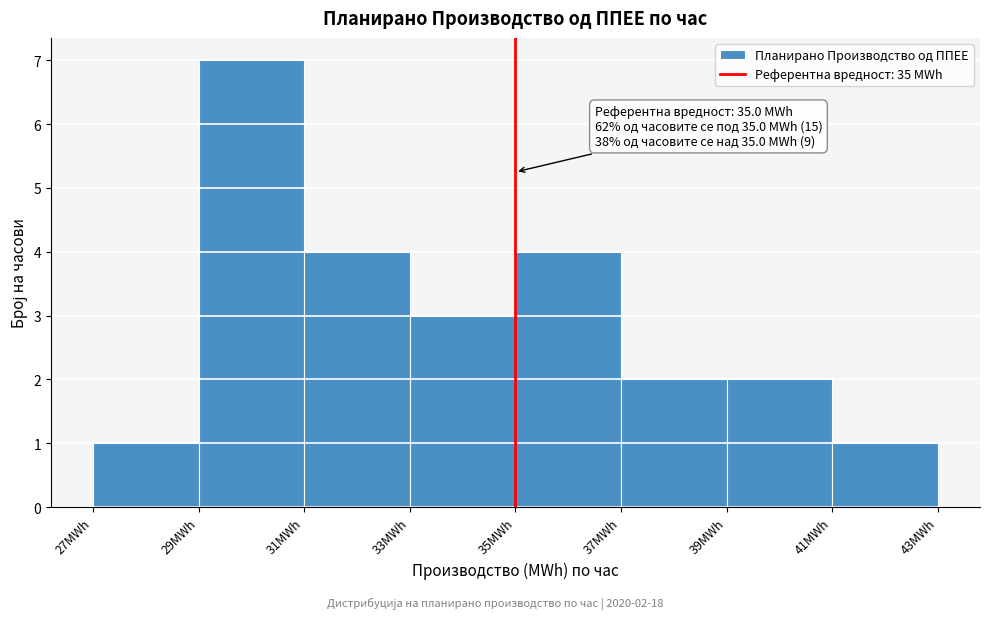

Over which range of the x-axis is the bar tallest?

29 to 31